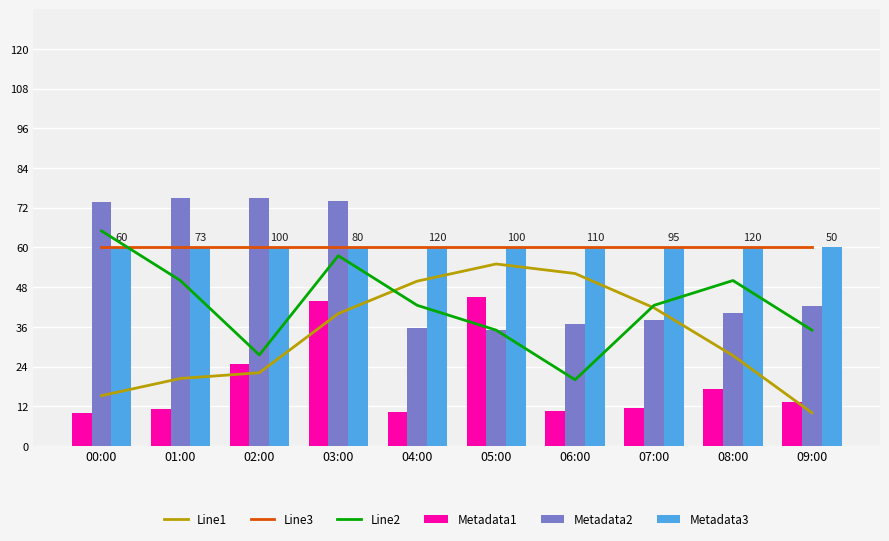

How many data points does each series have?

10